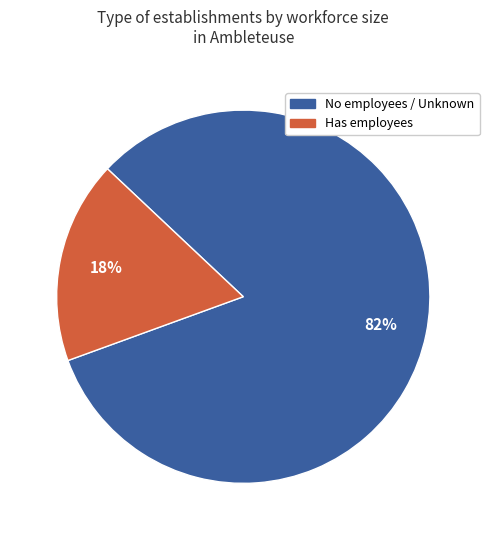

To the nearest percent, what is the average slice percentage?

50%